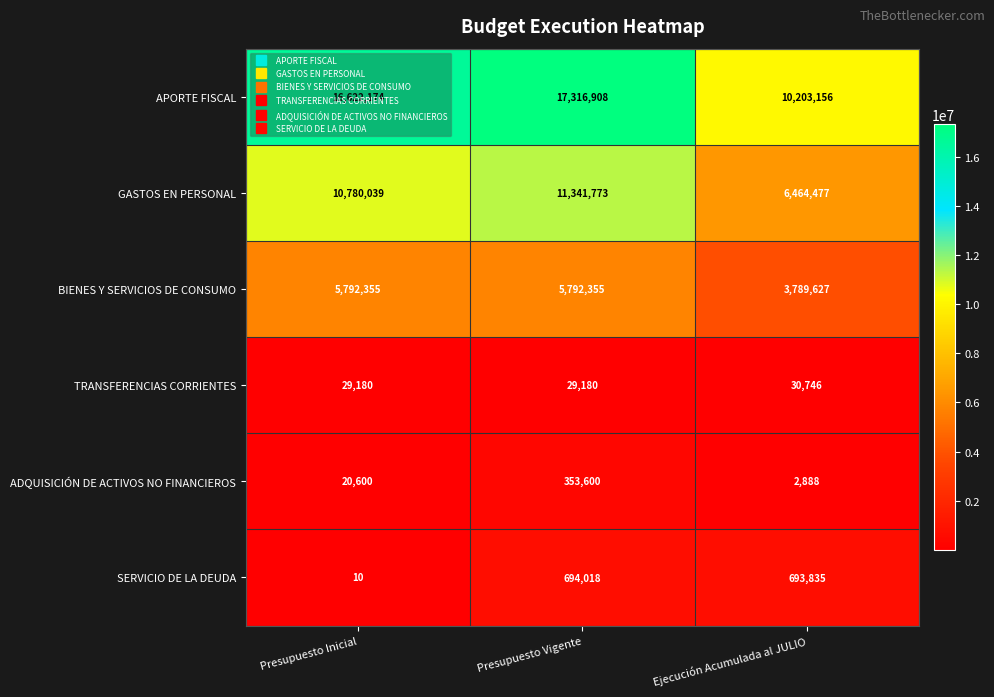

How many data points does each series have?

3